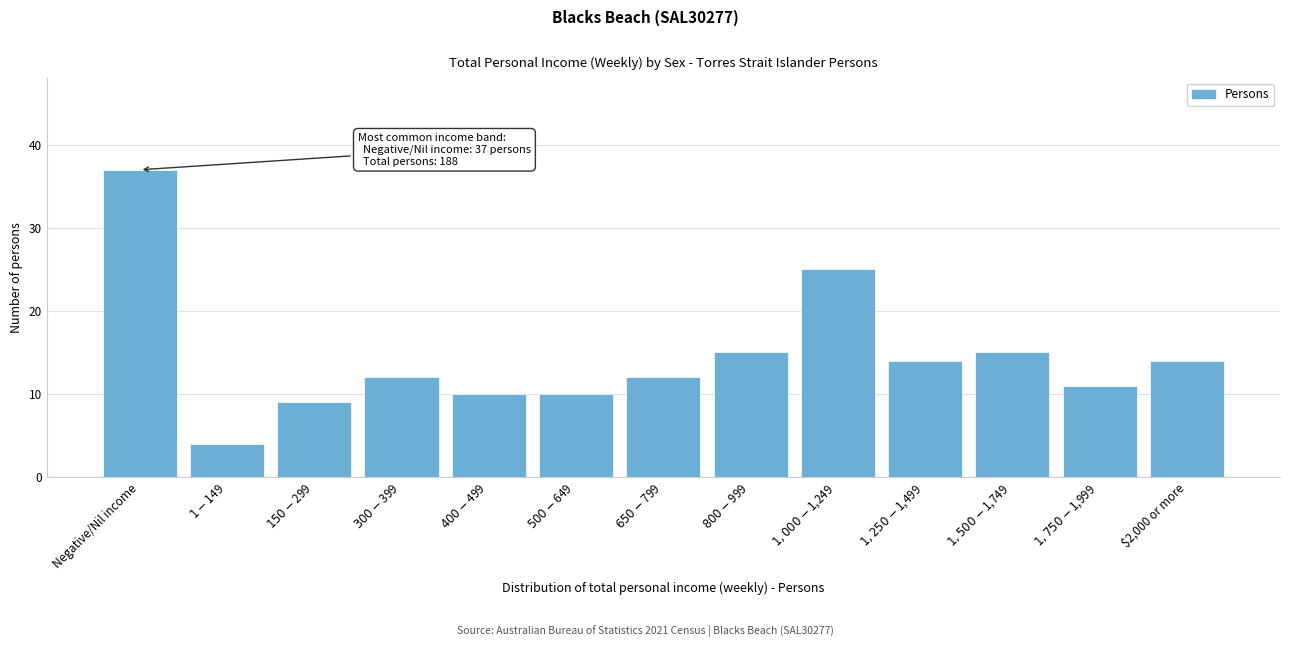

Reading left to right, extract all data points from this chart.

37	4	9	12	10	10	12	15	25	14	15	11	14